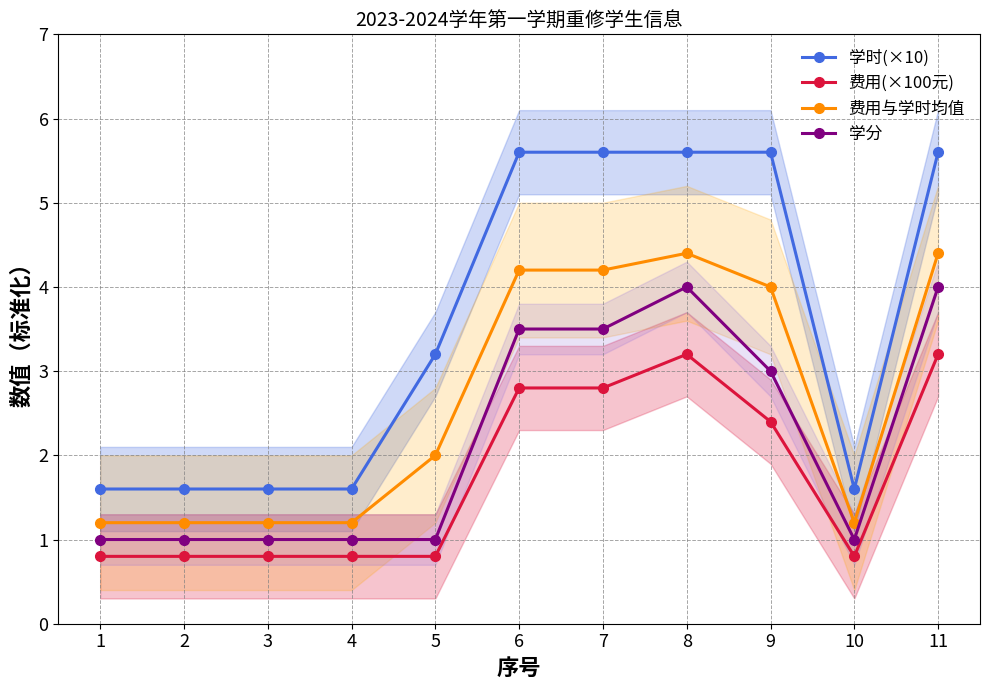

What is the value of the 学时(×10) point at the 4th from the left?

1.6